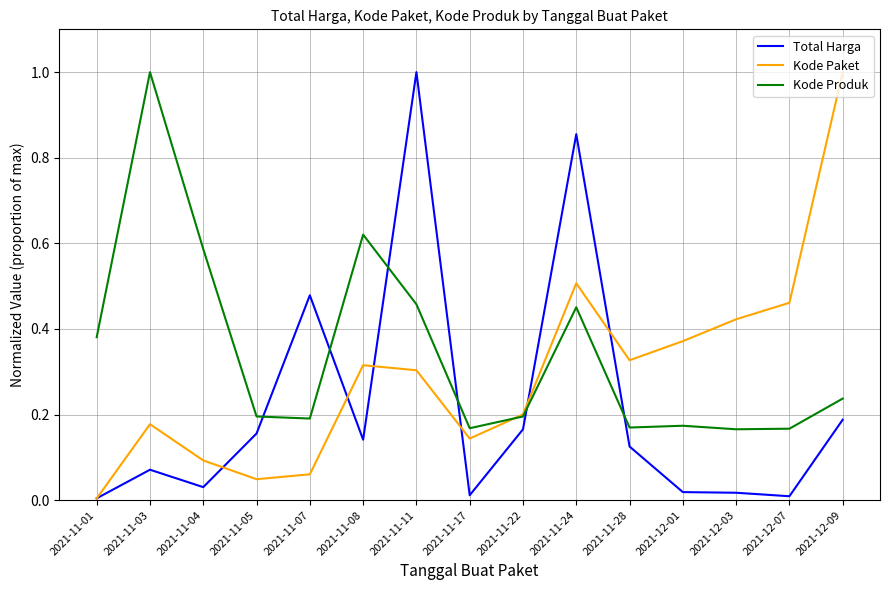

Which series has the largest total across all categories?

Kode Produk